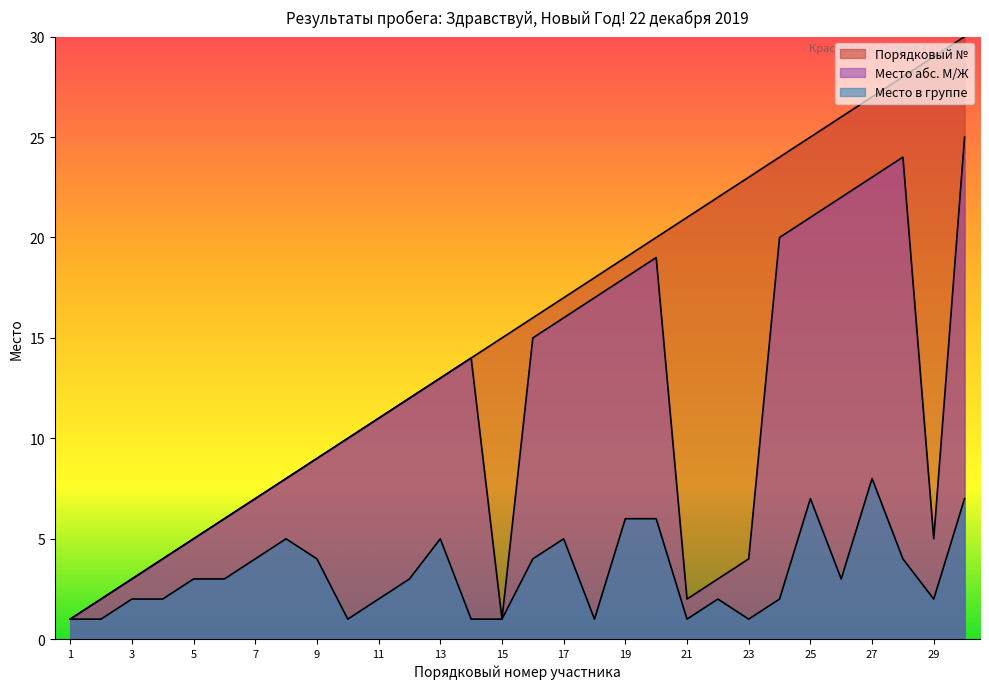

The value of Порядковый № at 4 is 4. True or false?

True